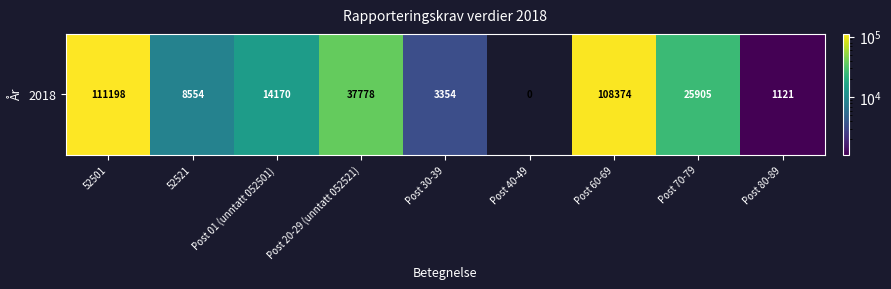

Rank the categories by value from lowest to highest.

Post 40-49, Post 80-89, Post 30-39, 52521, Post 01 (unntatt 052501), Post 70-79, Post 20-29 (unntatt 052521), Post 60-69, 52501